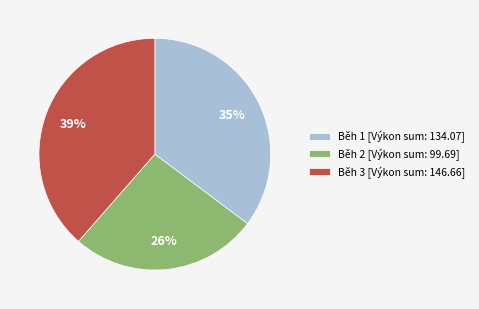

The Běh 3 [Výkon sum: 146.66] slice represents 24% of the pie. True or false?

False